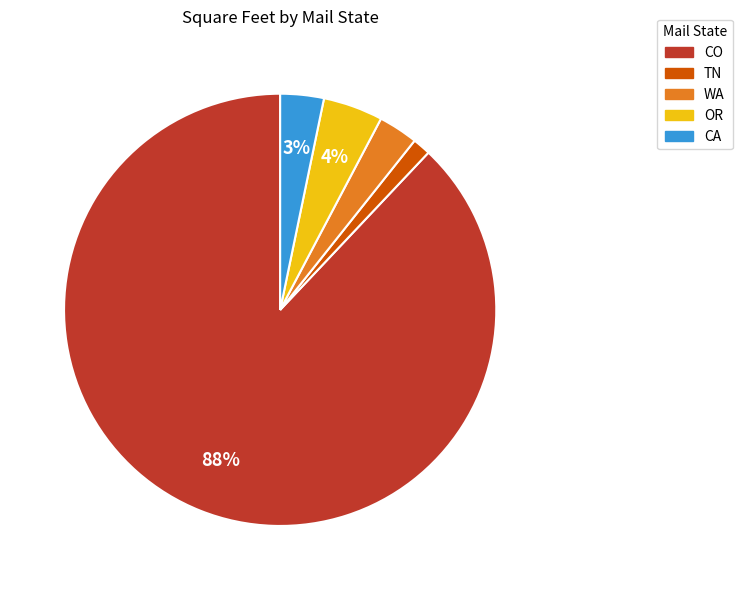

To the nearest percent, what is the average slice percentage?

20%